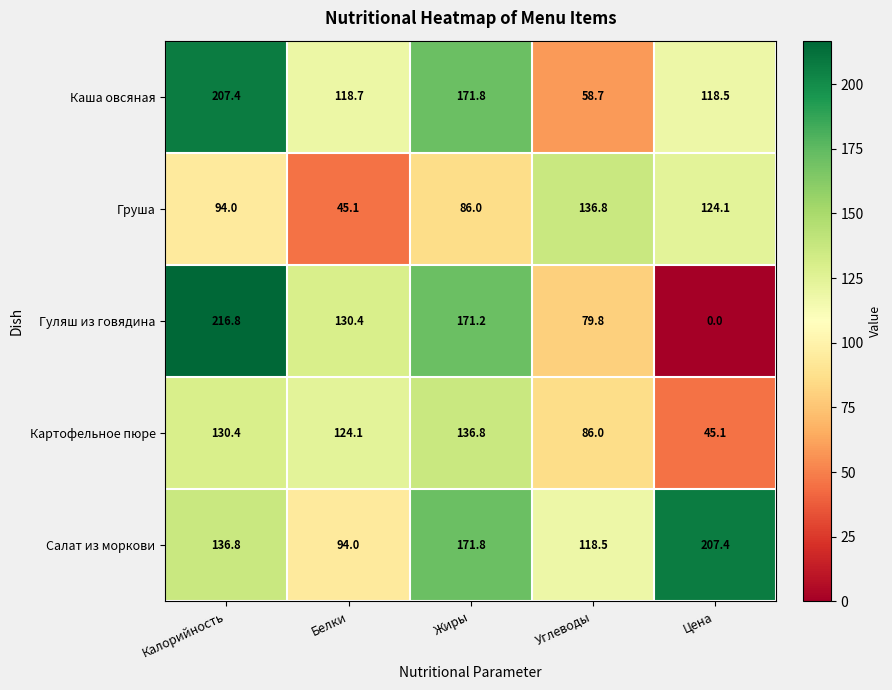

Where does the Каша овсяная series first go above 118?

Калорийность